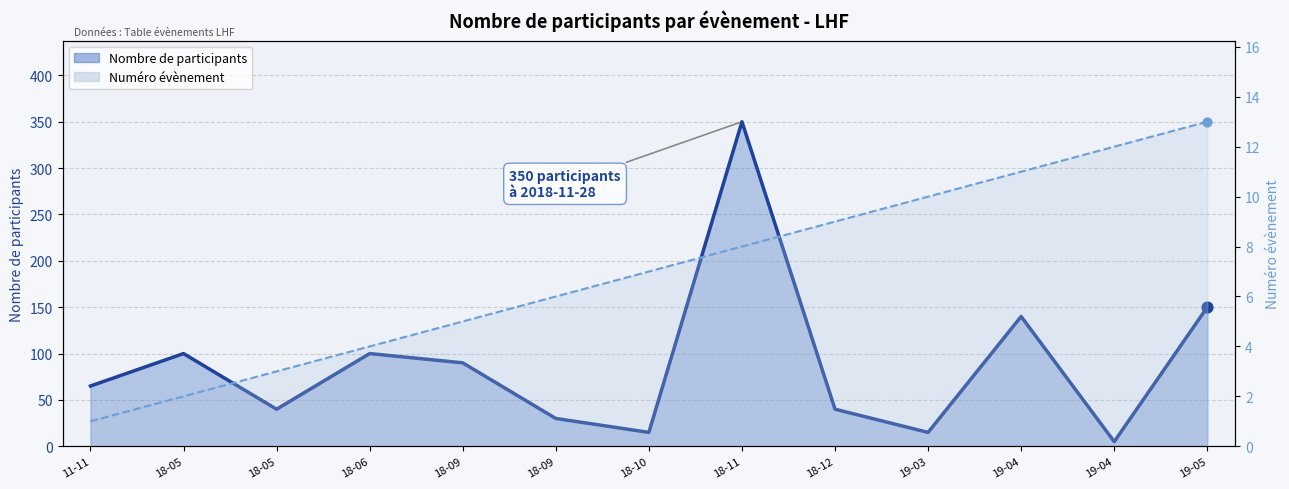

At which category is the sum across all series the highest?

18-11